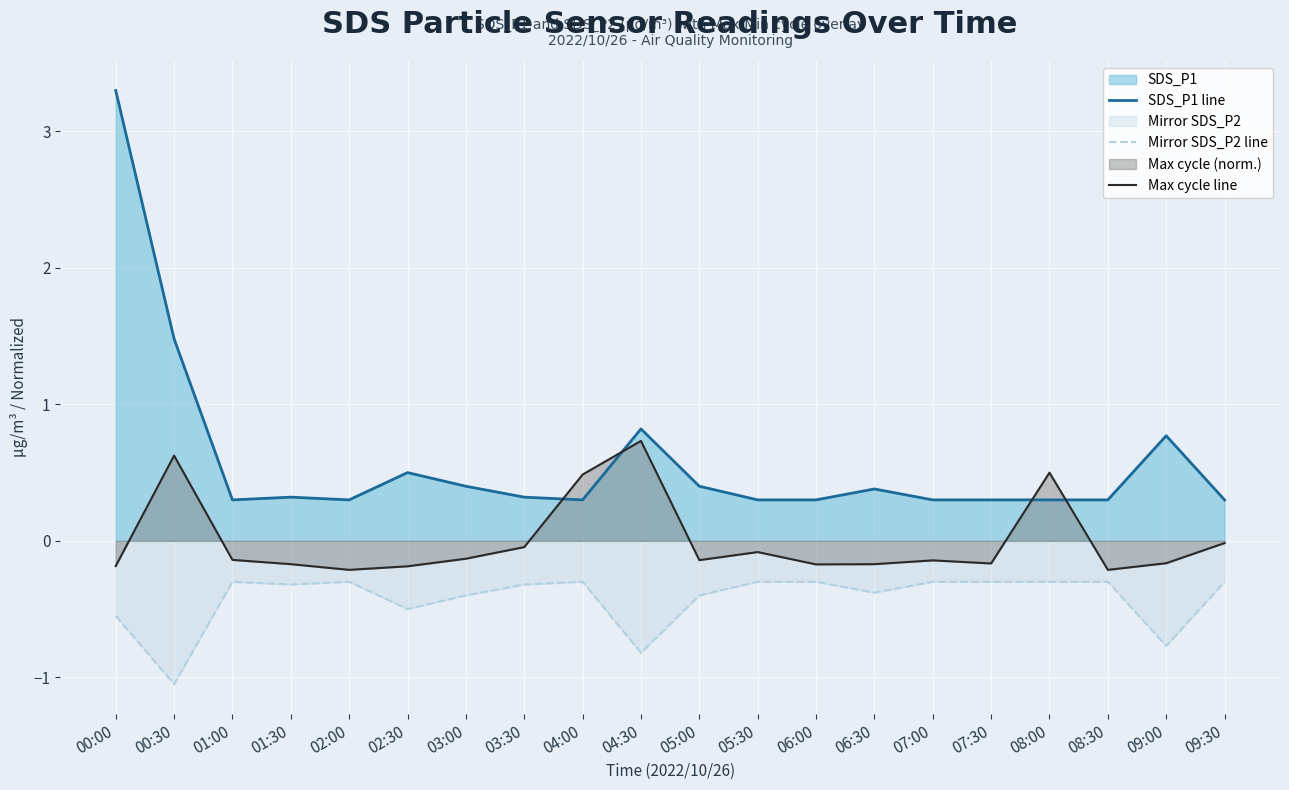

What is the sum of the Mirror SDS_P2 line values at 06:30 and 07:00?

-0.7